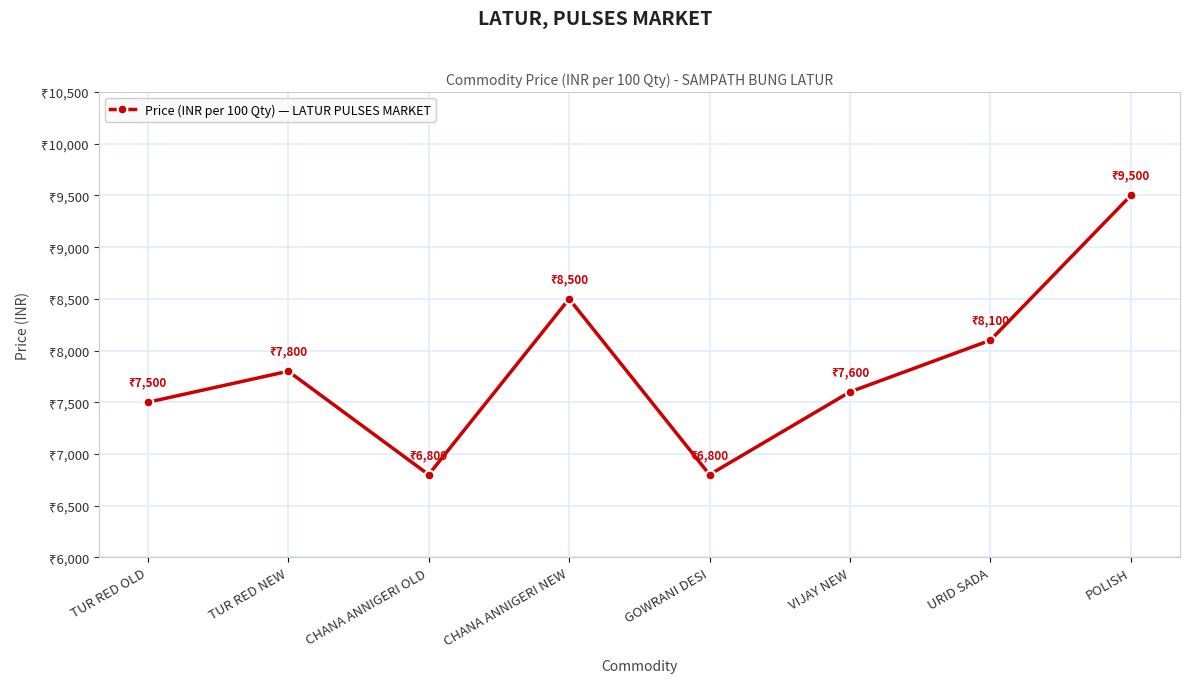

Where is the first local minimum?

CHANA ANNIGERI OLD